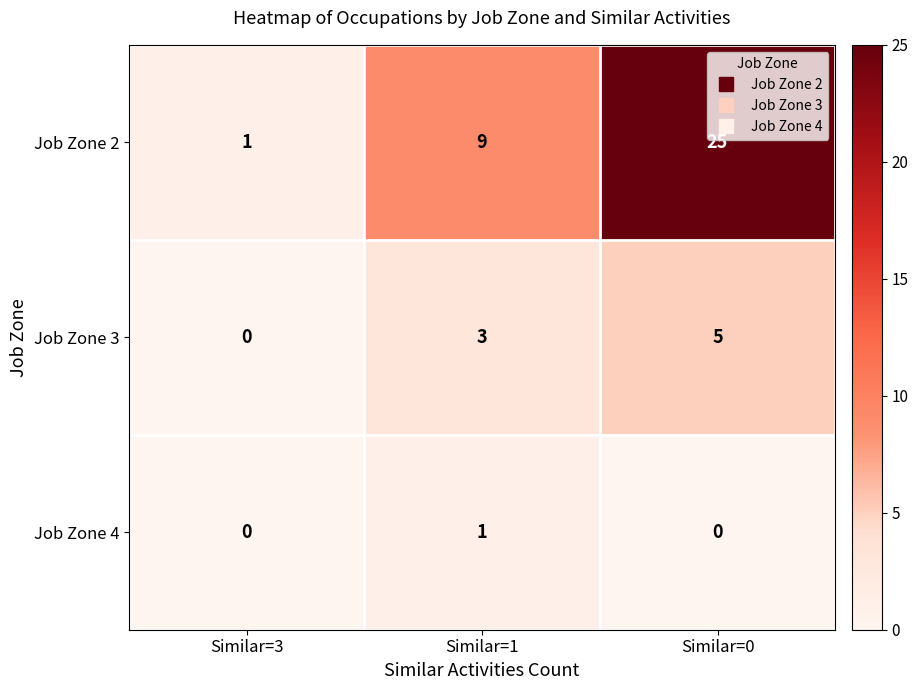

Which label corresponds to the largest value in the chart?

Similar=0